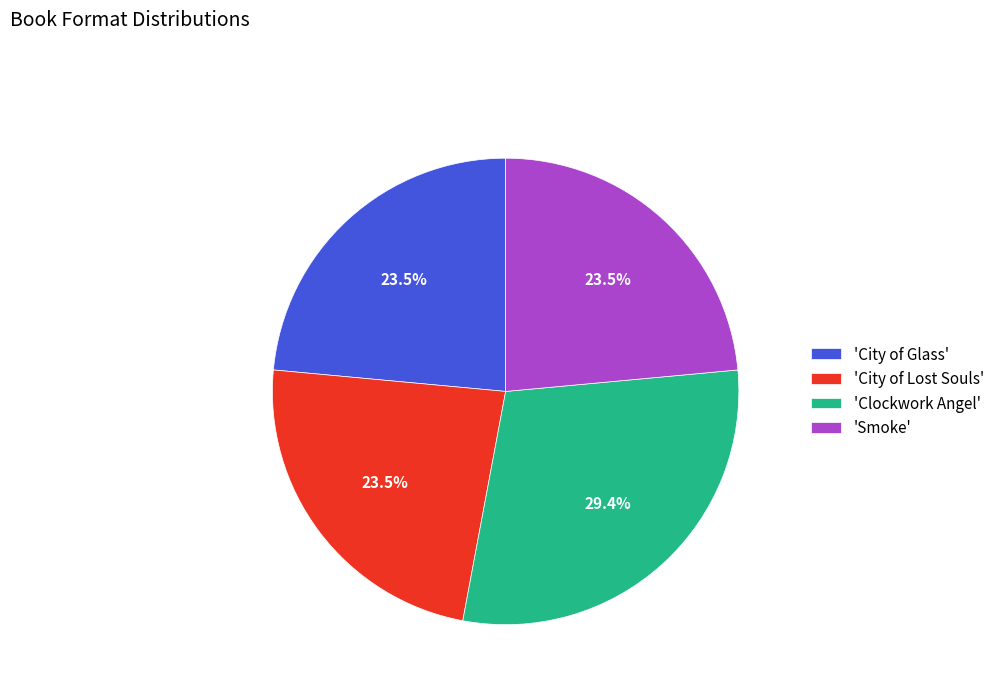

How many segments does this pie chart have?

4